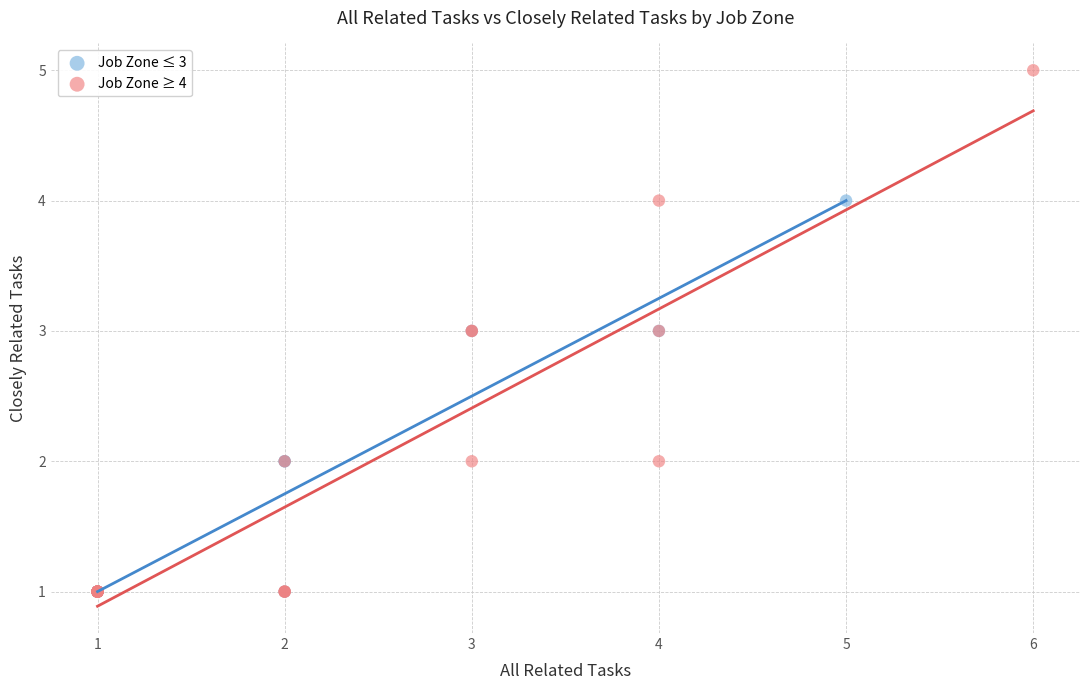

Which series reaches the maximum Y coordinate?

Job Zone ≥ 4